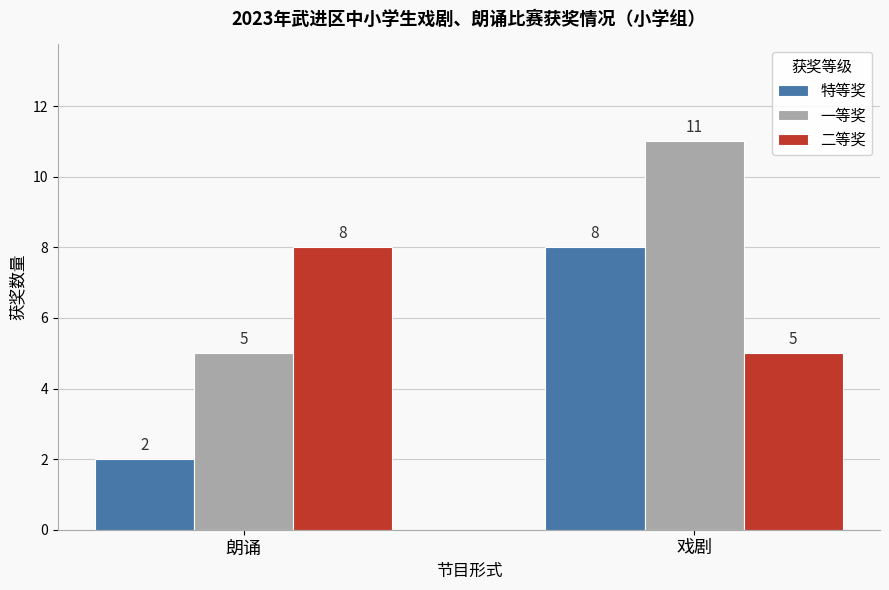

List the series in order of their overall mean, highest first.

一等奖, 二等奖, 特等奖